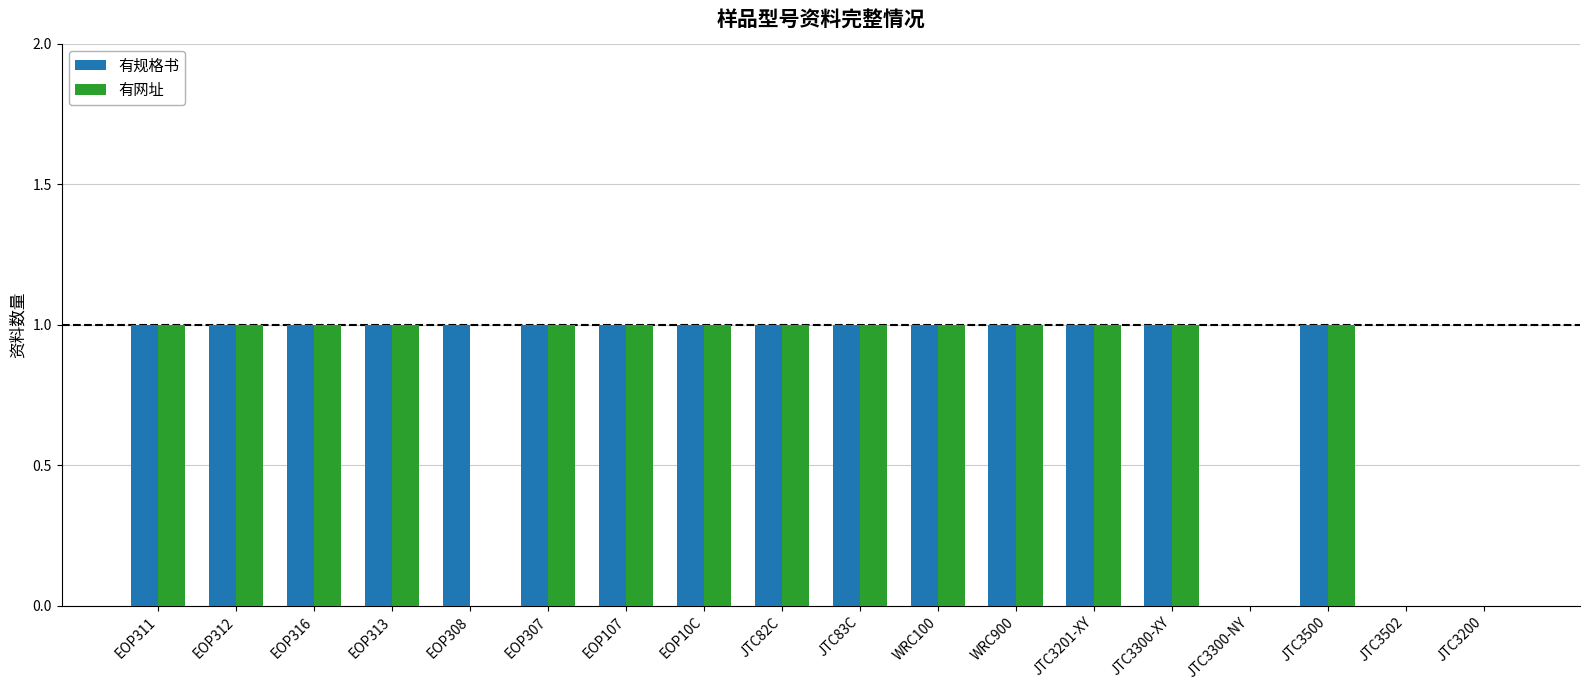

Is it true that 有网址 equals 0 at EOP313?

False